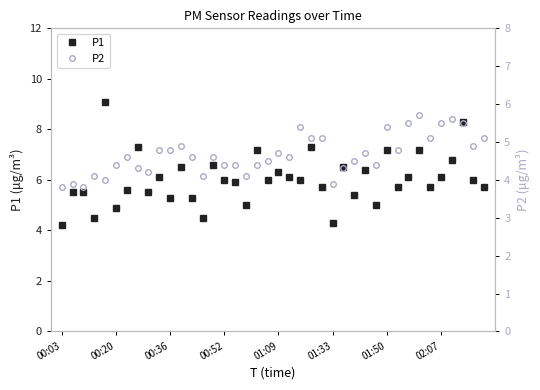

True or false: P1 has a value of 7.8 at 00:52.

False